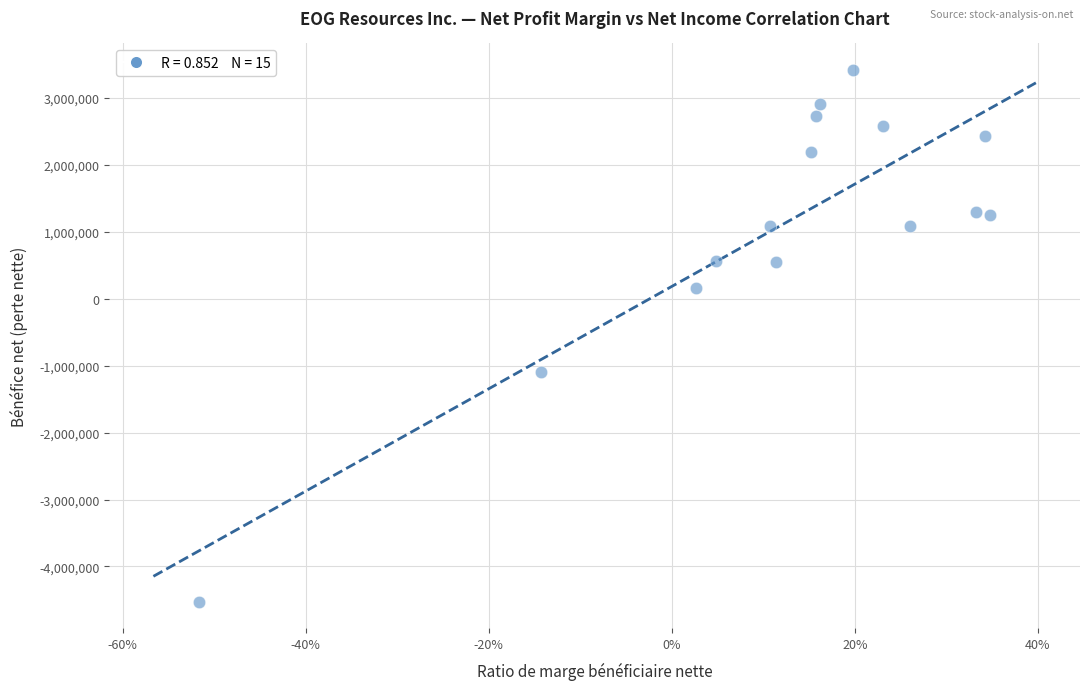

What is the range of Y values (max minus min)?

7943555